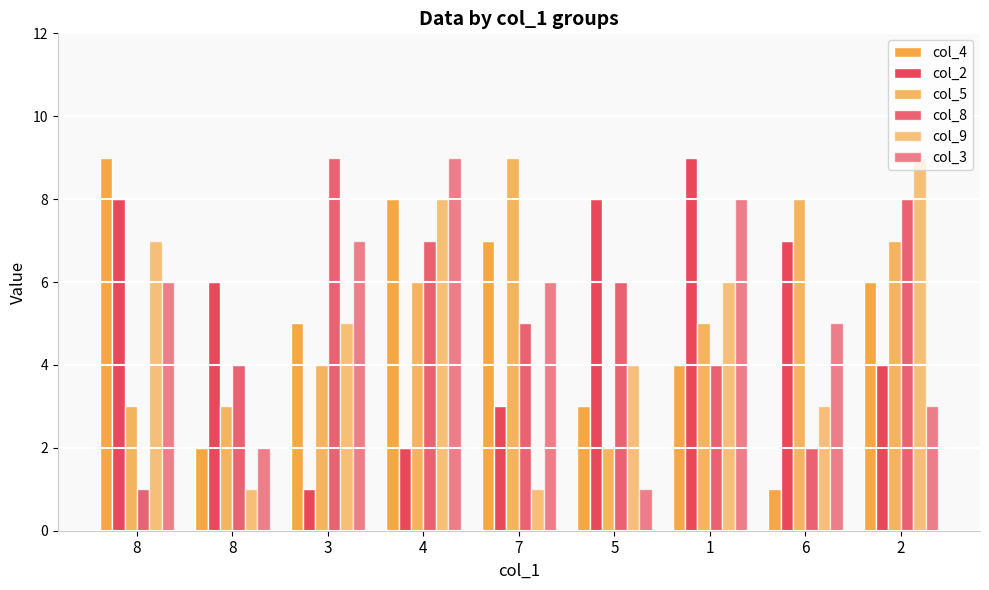

What is the label of the 9th bar from the right?

8